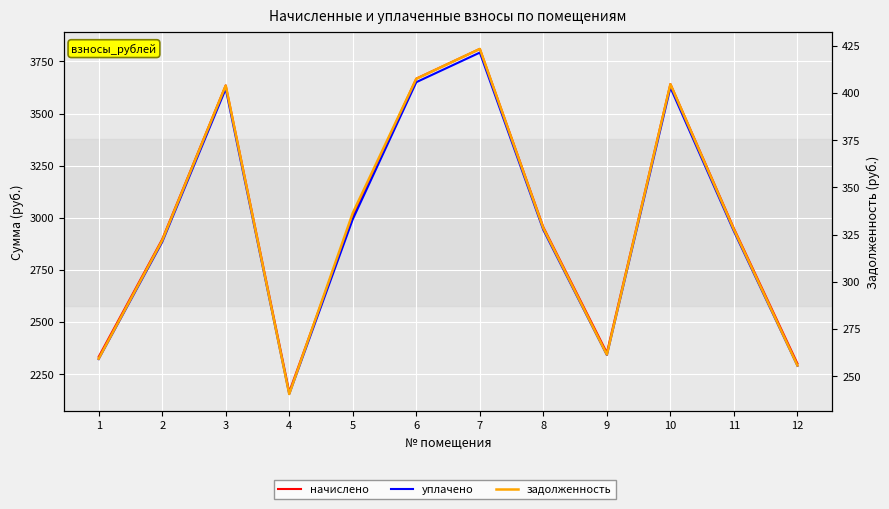

What is the average value of the задолженность series?

330.9